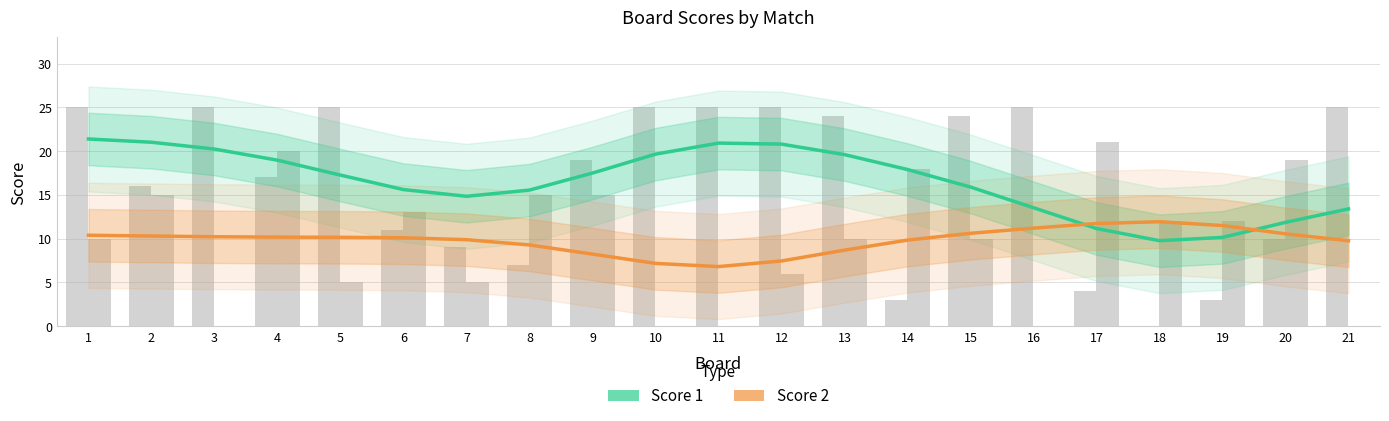

Is it true that Score 2 equals 9.9 at 7?

True